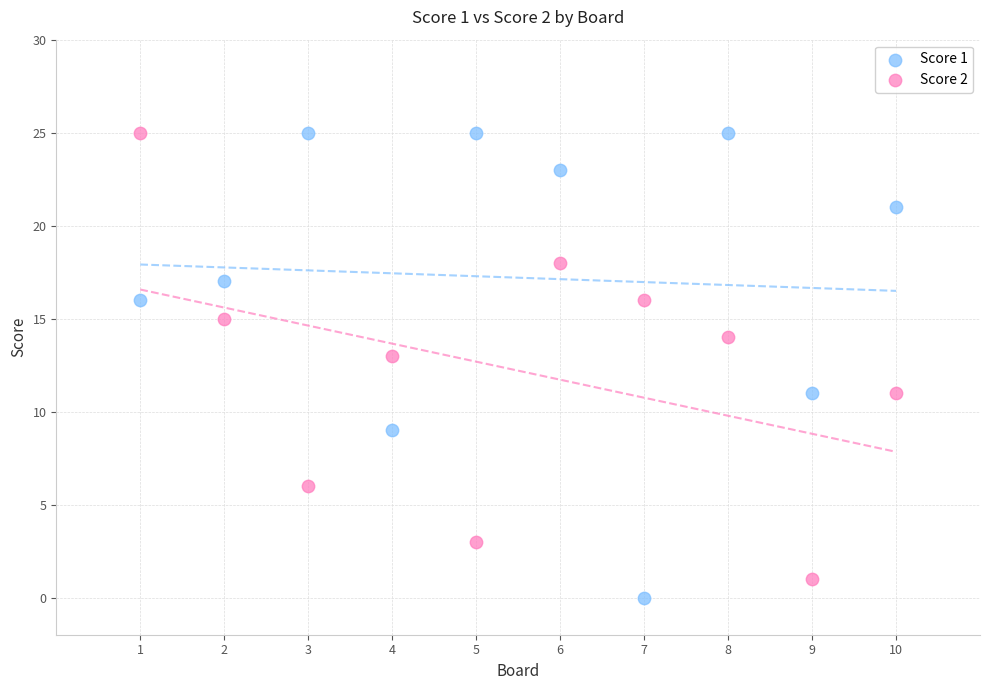

Across all data points, what is the range of Y values (max minus min)?

25